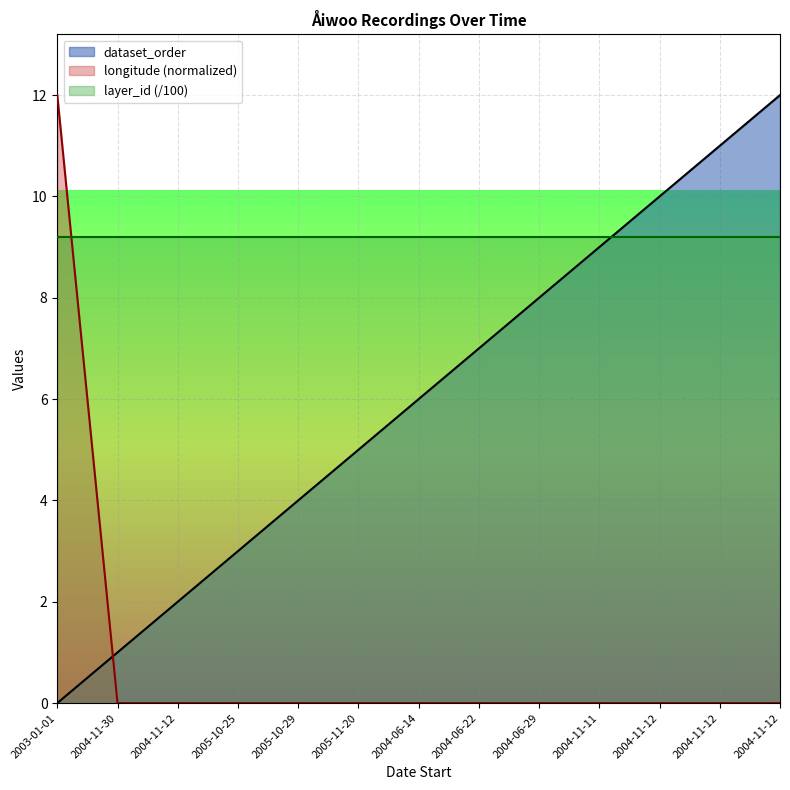

Between which two adjacent categories do dataset_order and longitude first intersect?

2003-01-01 and 2004-11-30